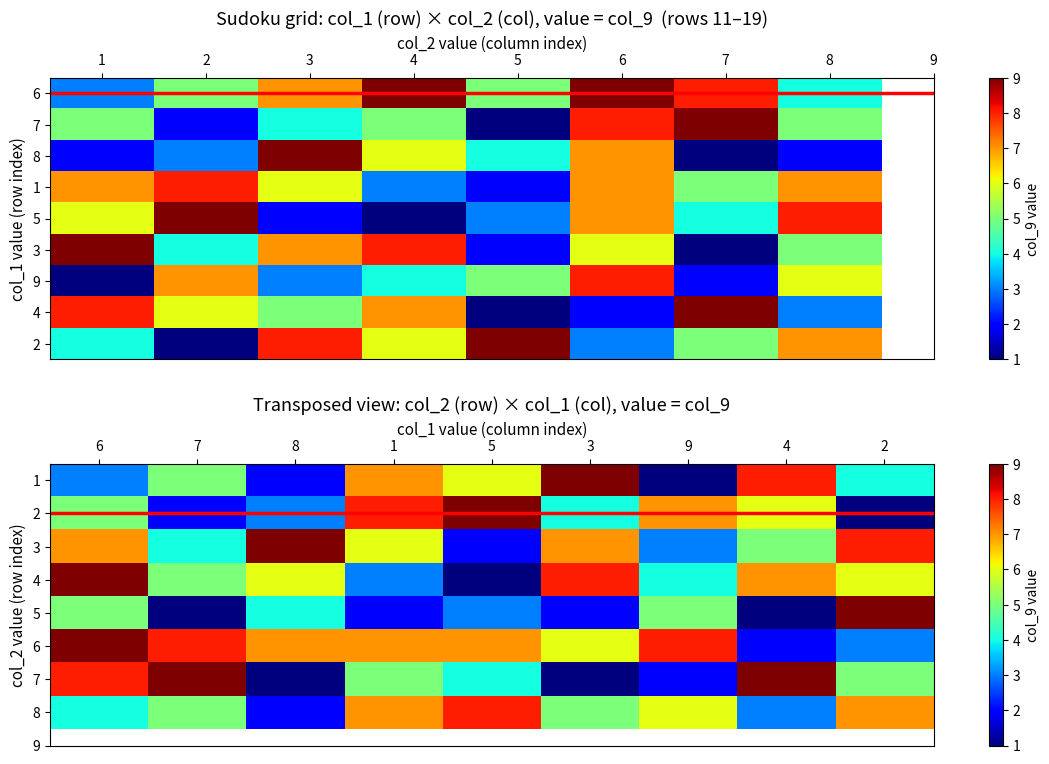

What is the difference between the highest and lowest values at 6?

7